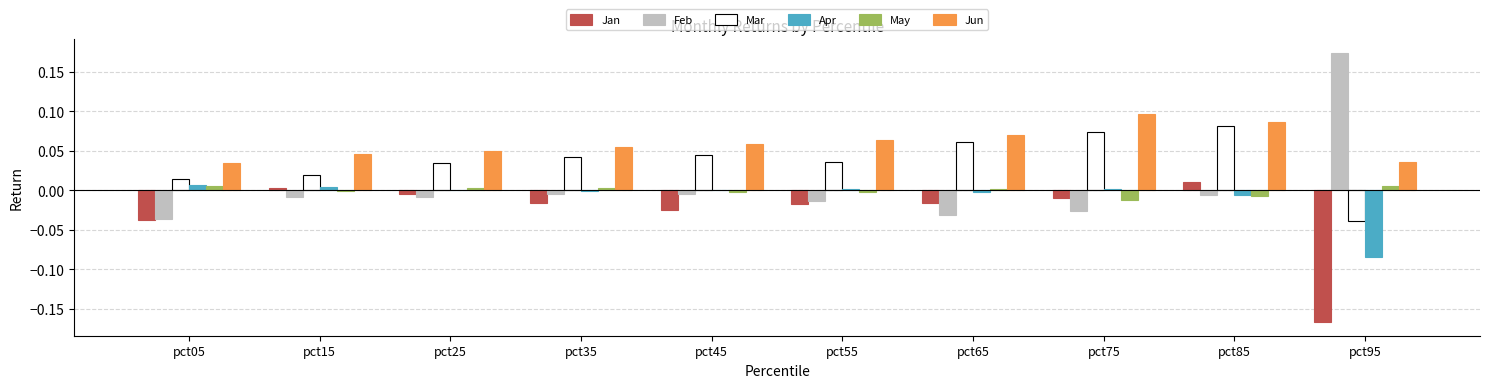

Which label corresponds to the largest value in the chart?

pct95